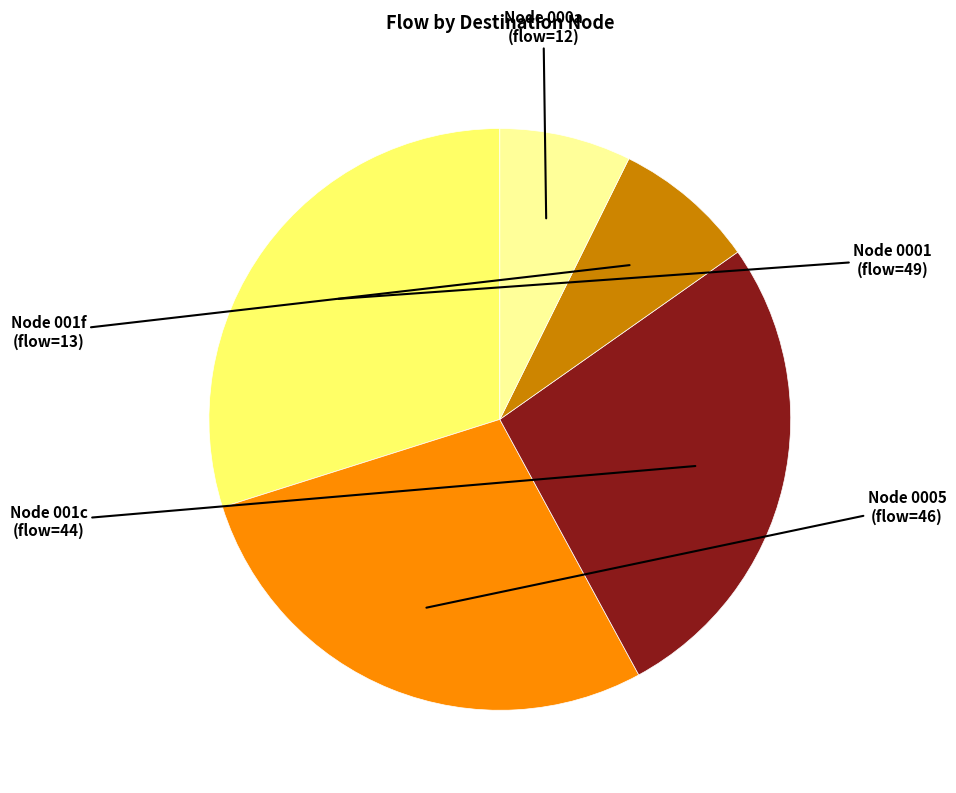

Is there a majority slice in this chart?

No